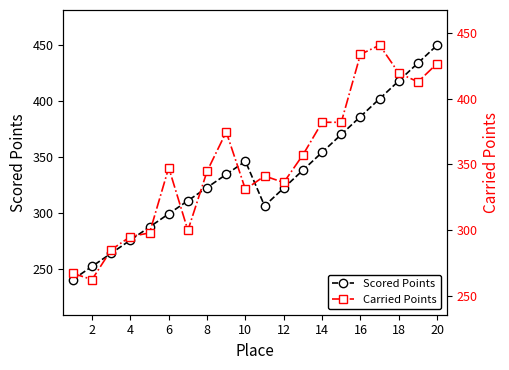

Count the number of data series in this chart.

2